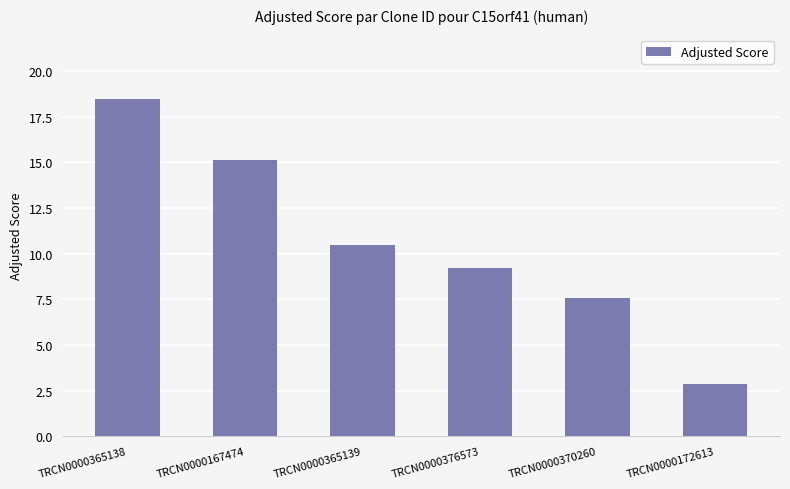

Reading left to right, extract all data points from this chart.

18.5	15.1	10.5	9.2	7.6	2.8